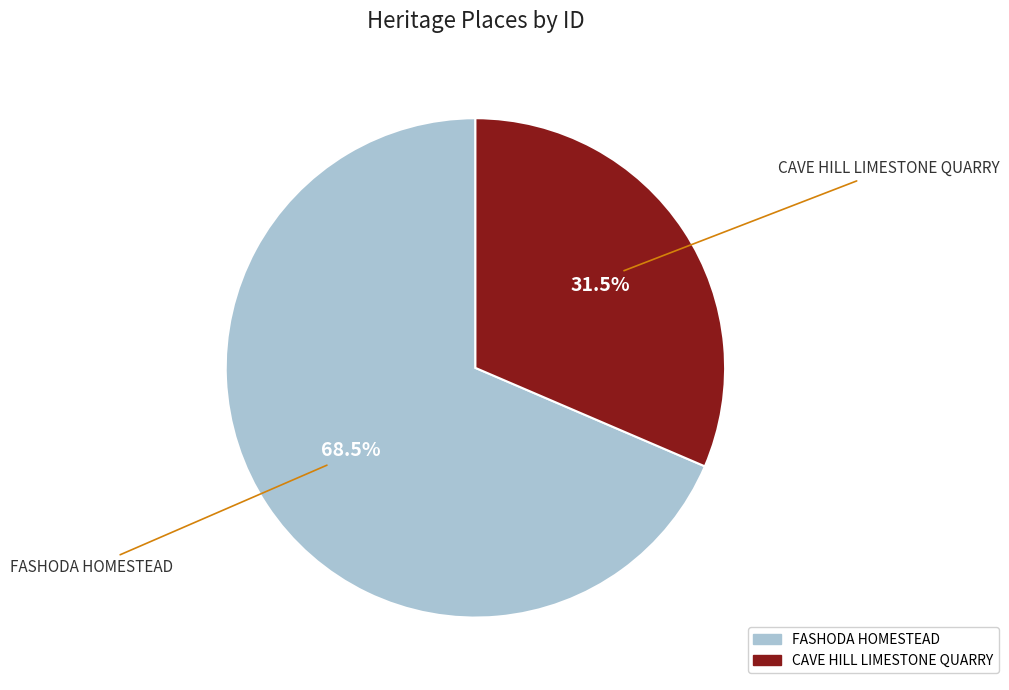

Combined, do CAVE HILL LIMESTONE QUARRY and FASHODA HOMESTEAD account for over 50%?

Yes